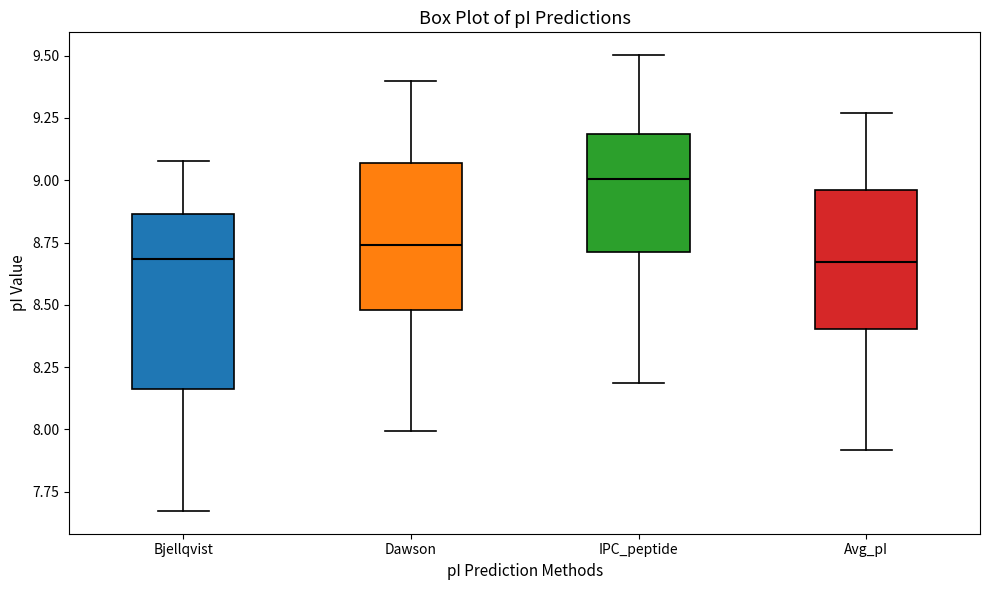

Comparing the boxes themselves (not the whiskers), which one is the tallest?

Bjellqvist